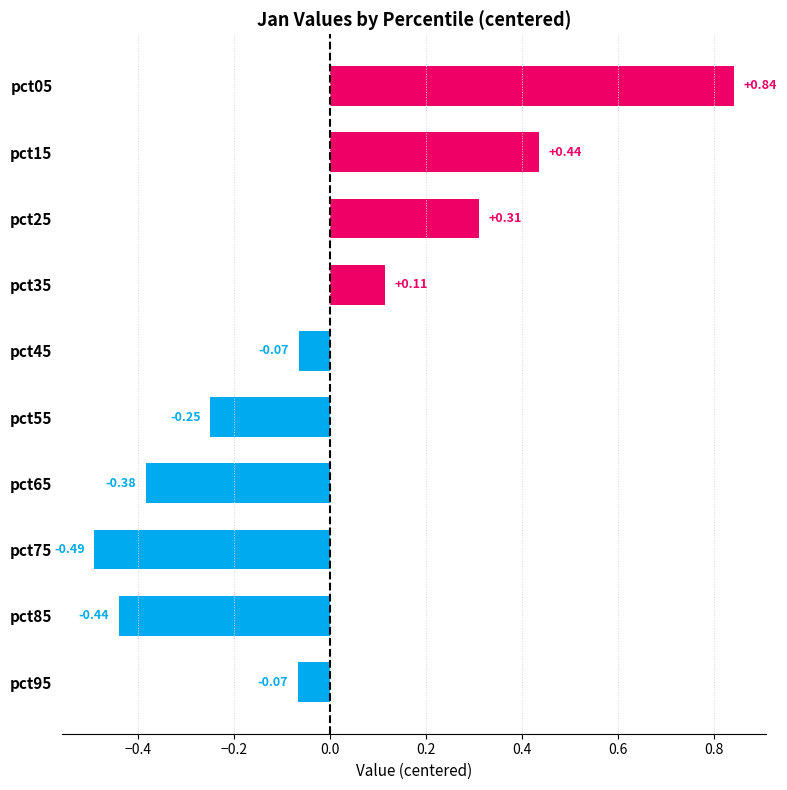

How many values exceed 0?

4